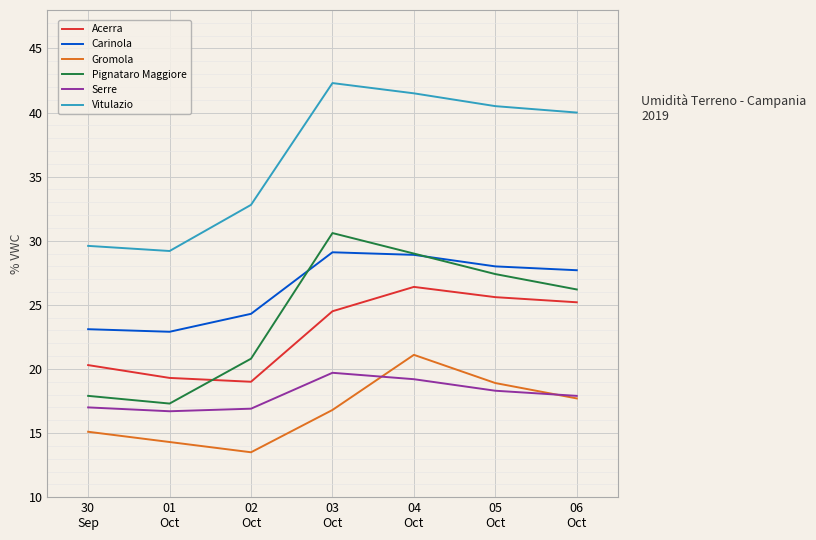

What is the difference between the maximum and minimum values in the Acerra series?

7.4